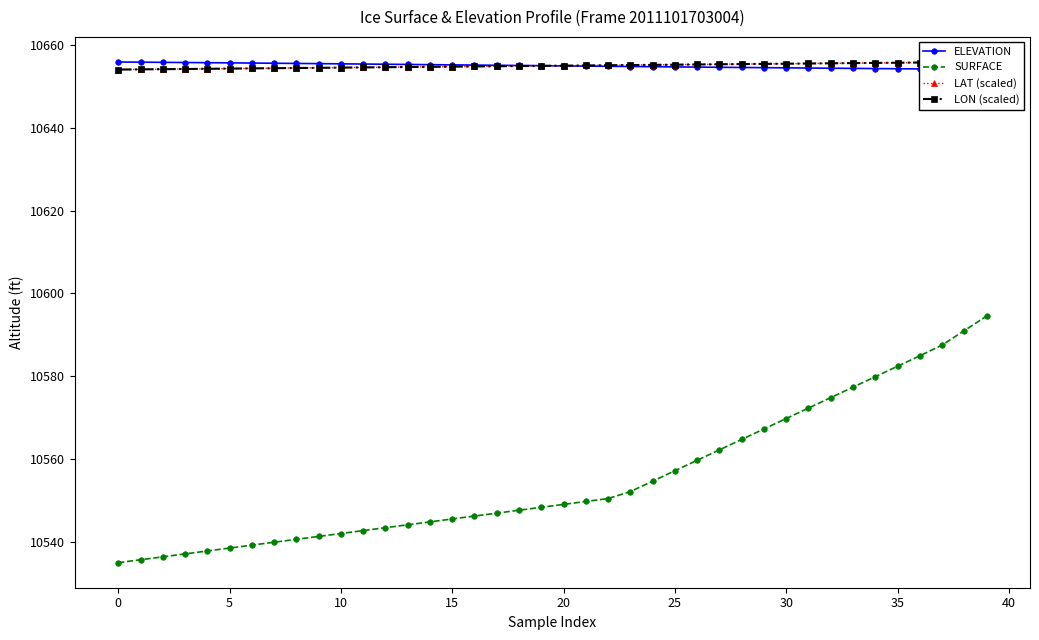

True or false: LON (scaled) and SURFACE intersect in this chart.

False